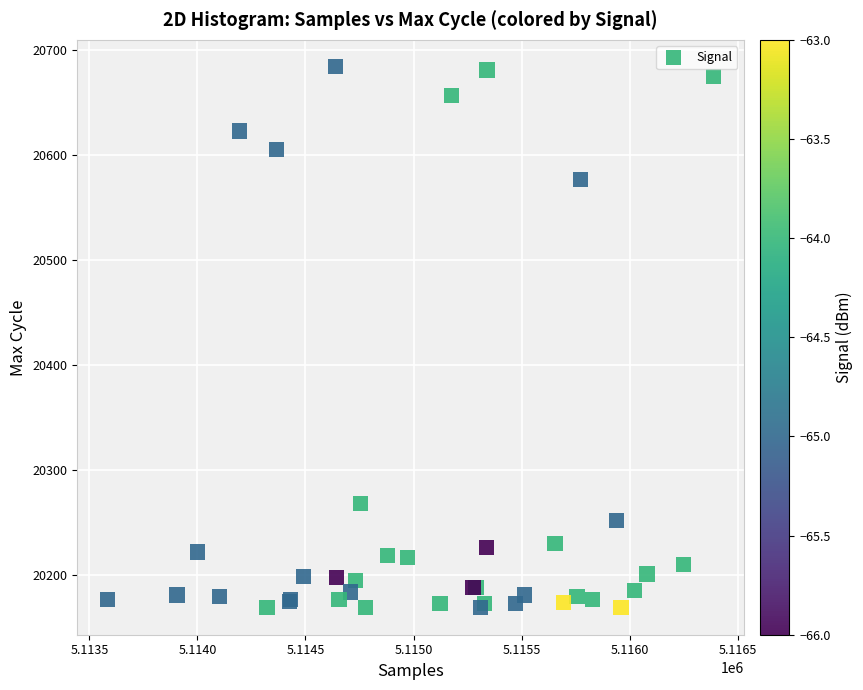

What Y value in the scatter plot is closest to 20426?

20577